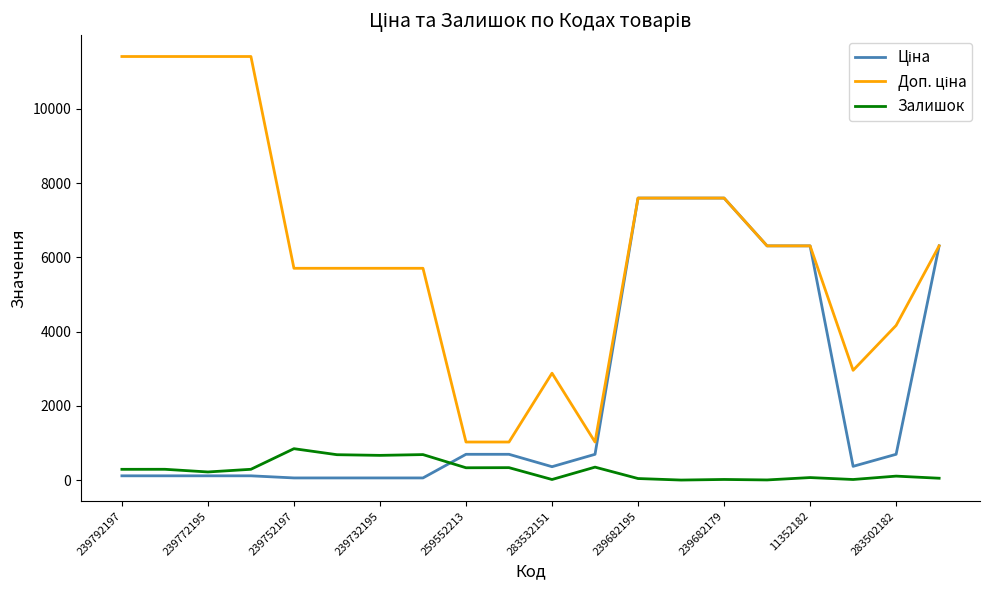

What is the maximum value shown in the chart?

11410.0